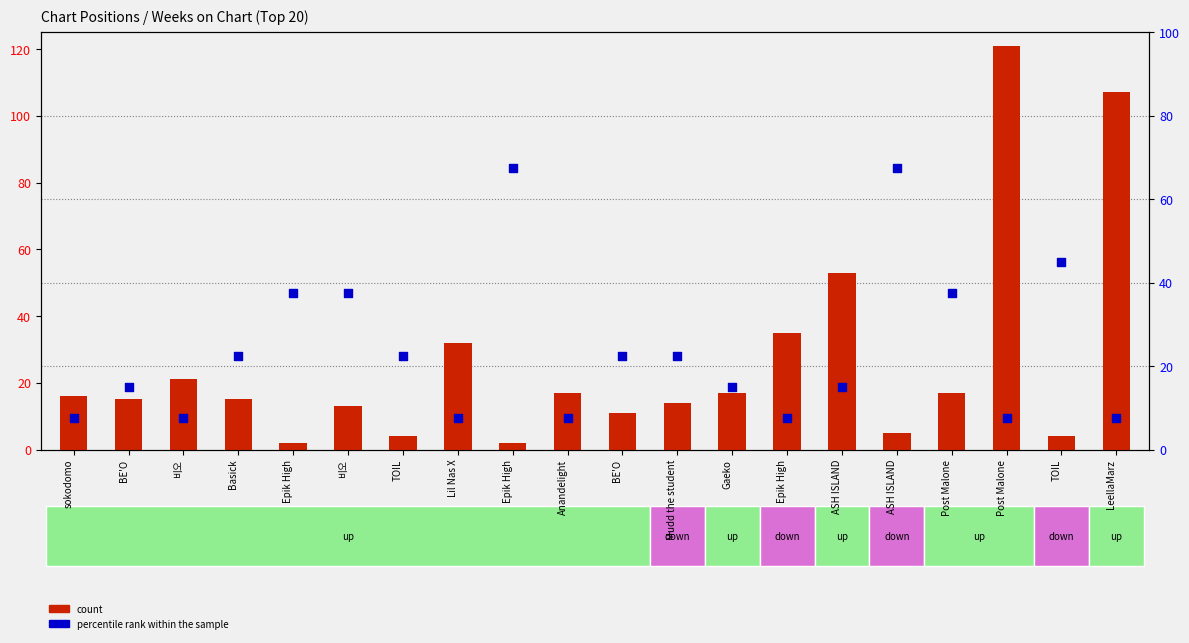

Which series reaches the maximum Y coordinate?

count